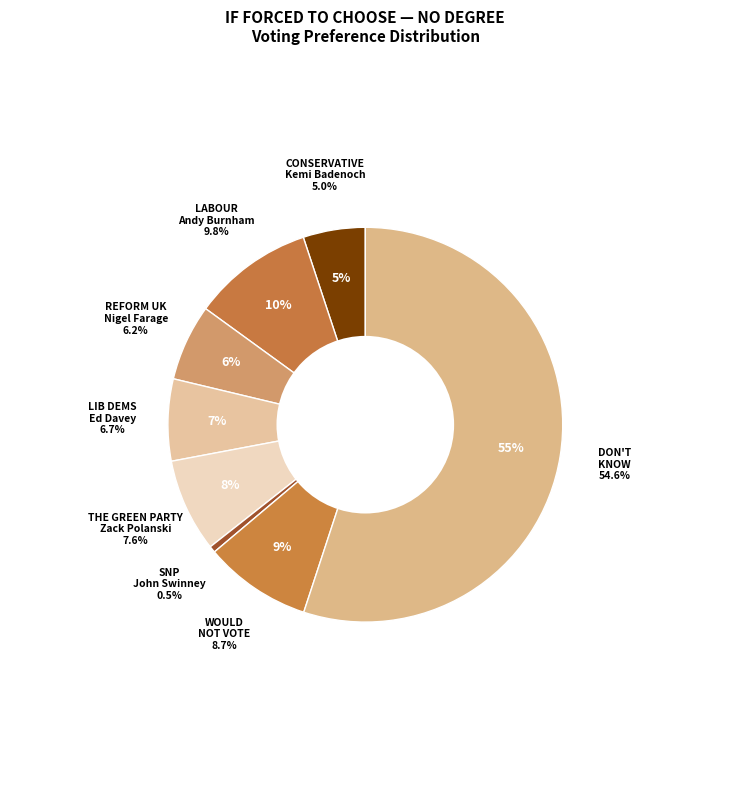

Does Don't know account for over 50% of the chart?

Yes